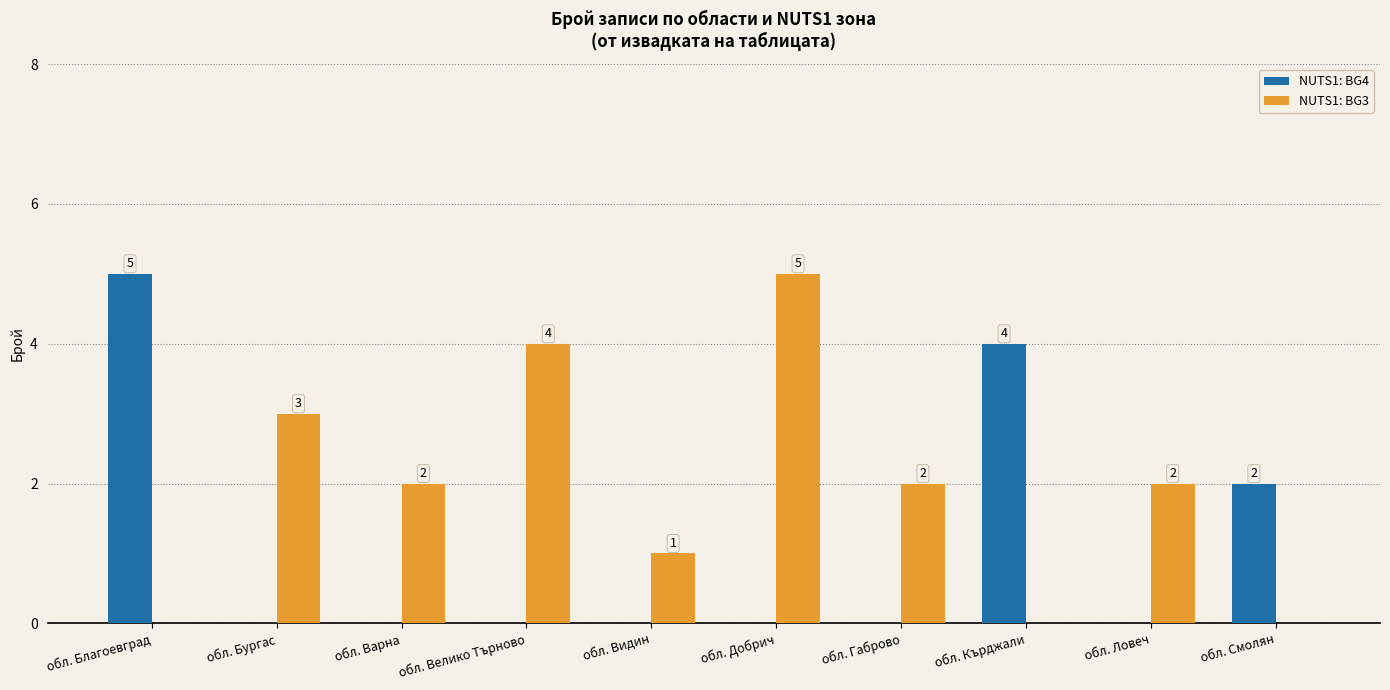

Reading left to right, extract all data points from this chart.

NUTS1: BG4: обл. Благоевград=5	обл. Бургас=0	обл. Варна=0	обл. Велико Търново=0	обл. Видин=0	обл. Добрич=0	обл. Габрово=0	обл. Кърджали=4	обл. Ловеч=0	обл. Смолян=2
NUTS1: BG3: обл. Благоевград=0	обл. Бургас=3	обл. Варна=2	обл. Велико Търново=4	обл. Видин=1	обл. Добрич=5	обл. Габрово=2	обл. Кърджали=0	обл. Ловеч=2	обл. Смолян=0